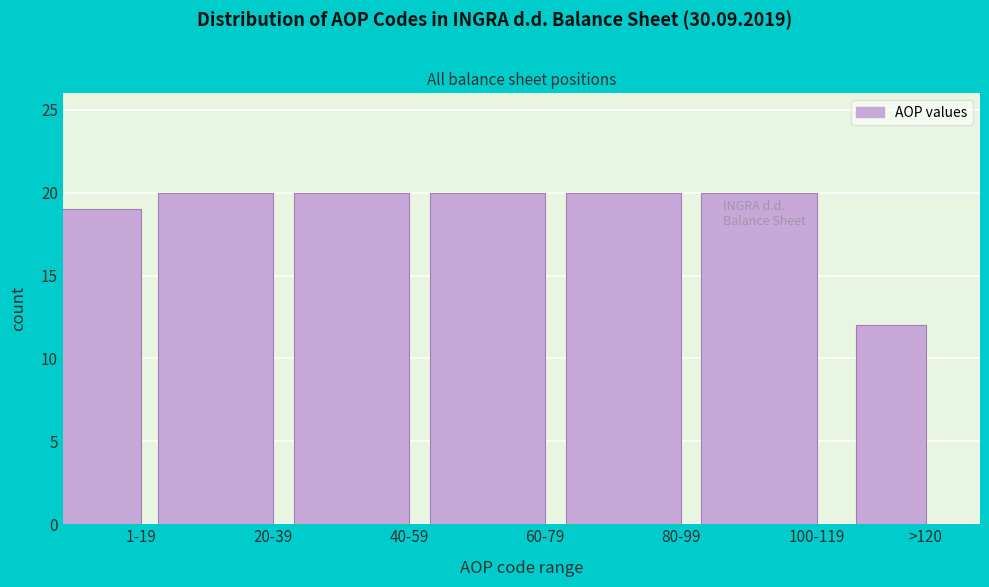

Reading left to right, extract all data points from this chart.

19	20	20	20	20	20	12